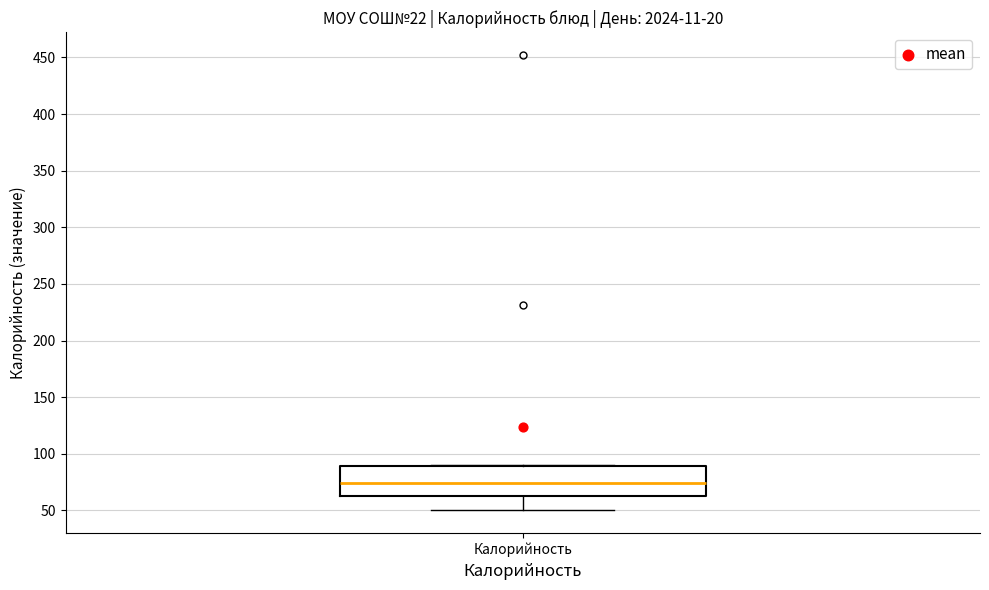

Read this box plot against the y-axis: the position of the median line, the range covered by the box, and the ends of both whiskers. The values are not printed on the chart, so give them approximately, as read against the axis.

median 75, box 60 to 90, whiskers 50 to 90